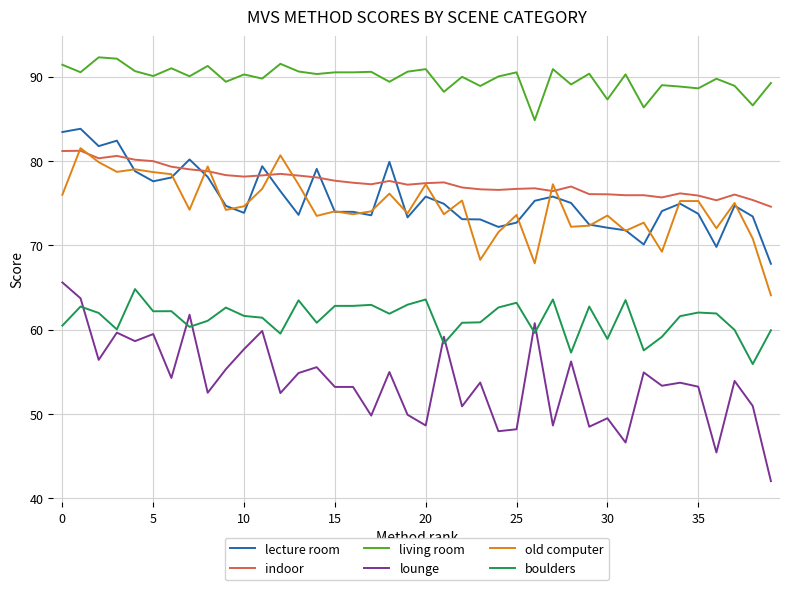

Which series has the largest total across all categories?

living room